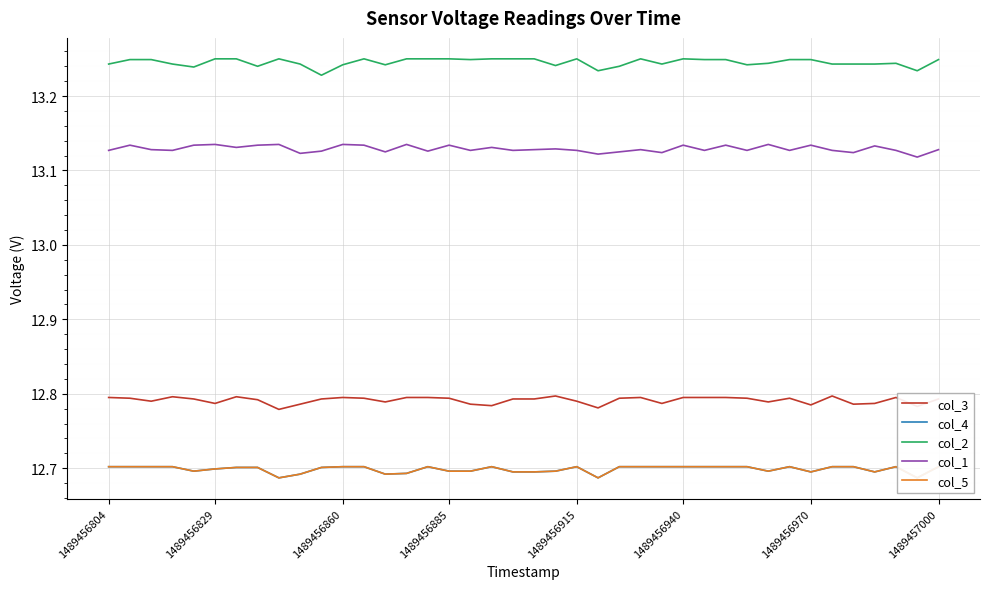

The col_1 series shows 19.5 at 1489456829. True or false?

False